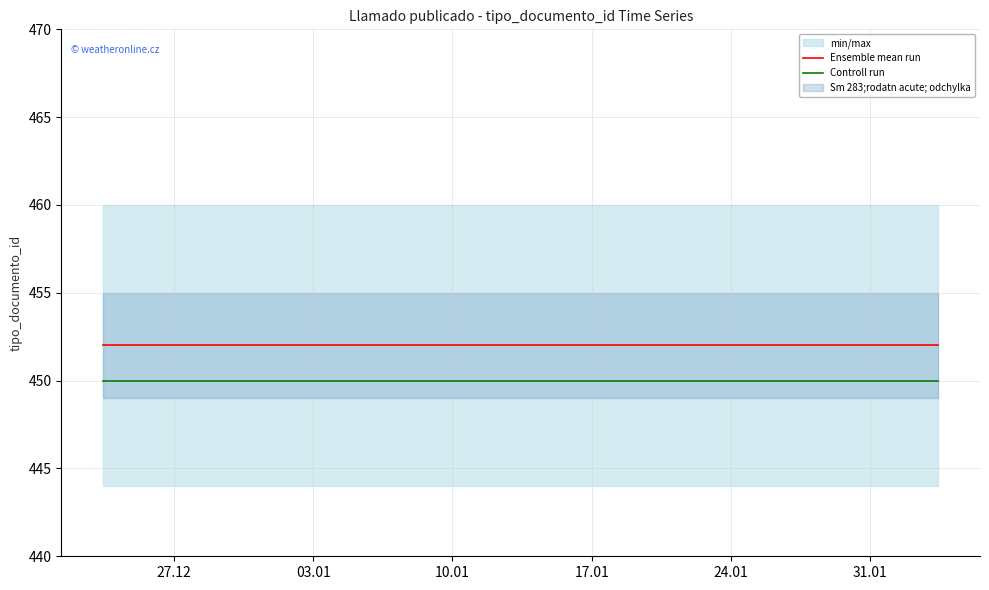

True or false: Ensemble mean run and Controll run intersect in this chart.

False